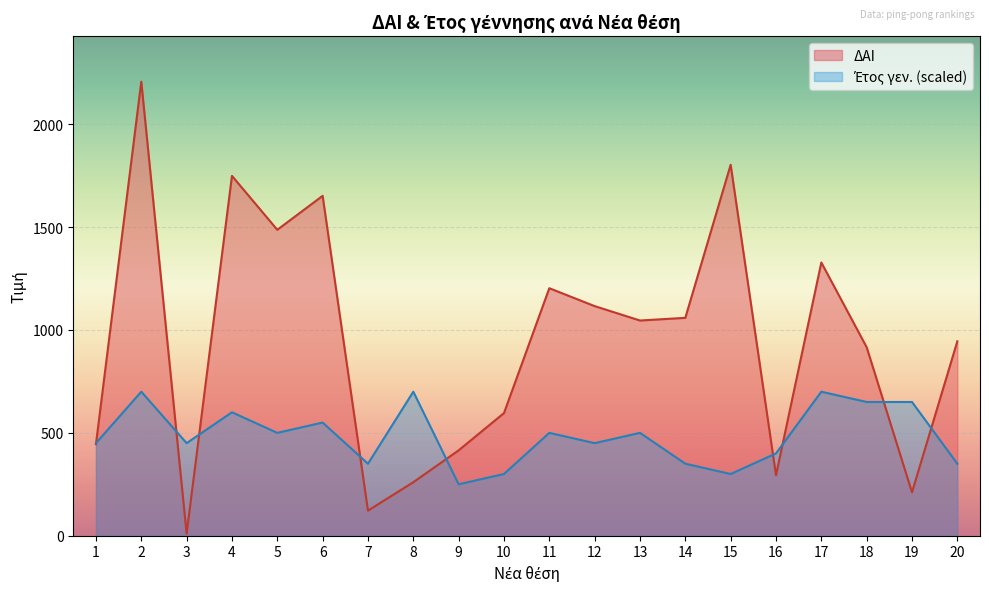

How many values in the ΔΑΙ series are below 1046?

10